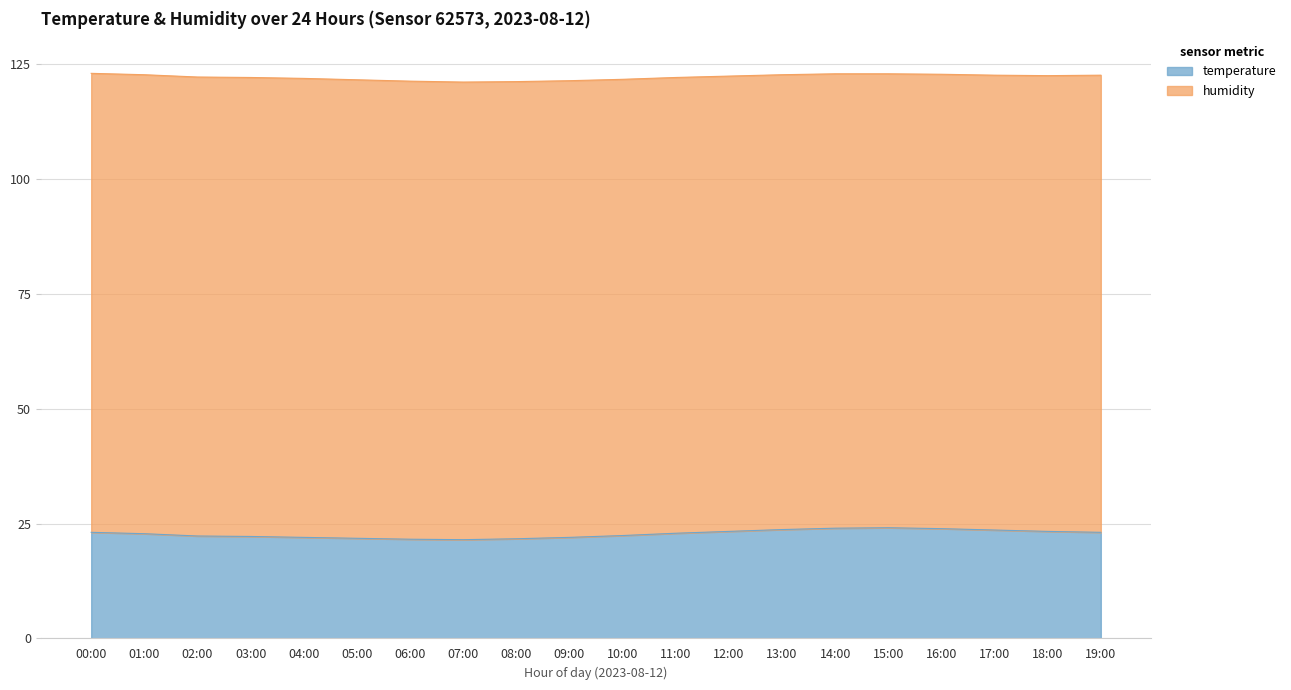

True or false: the data shows 4.7 at 17:00.

True